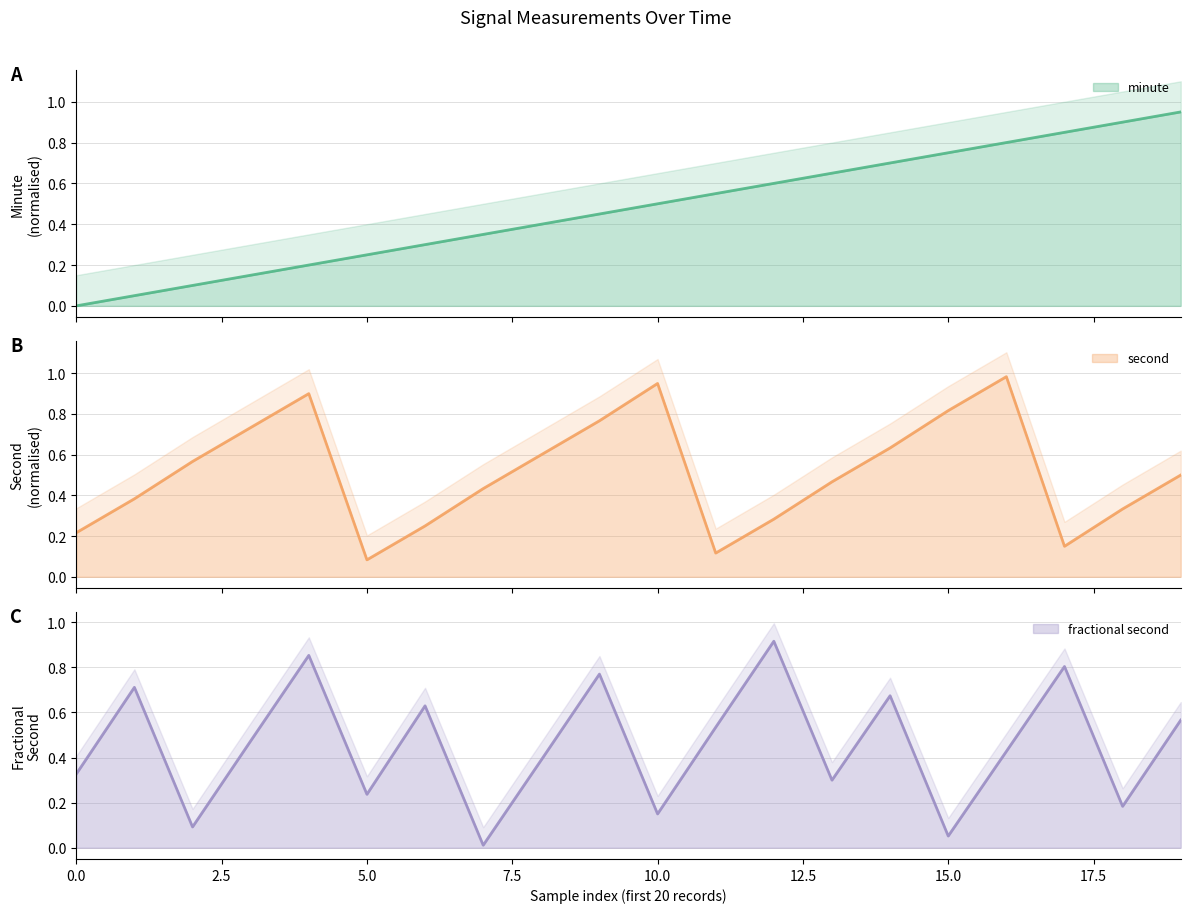

Rank the series by their maximum value, from highest to lowest.

second, minute, fractional_second